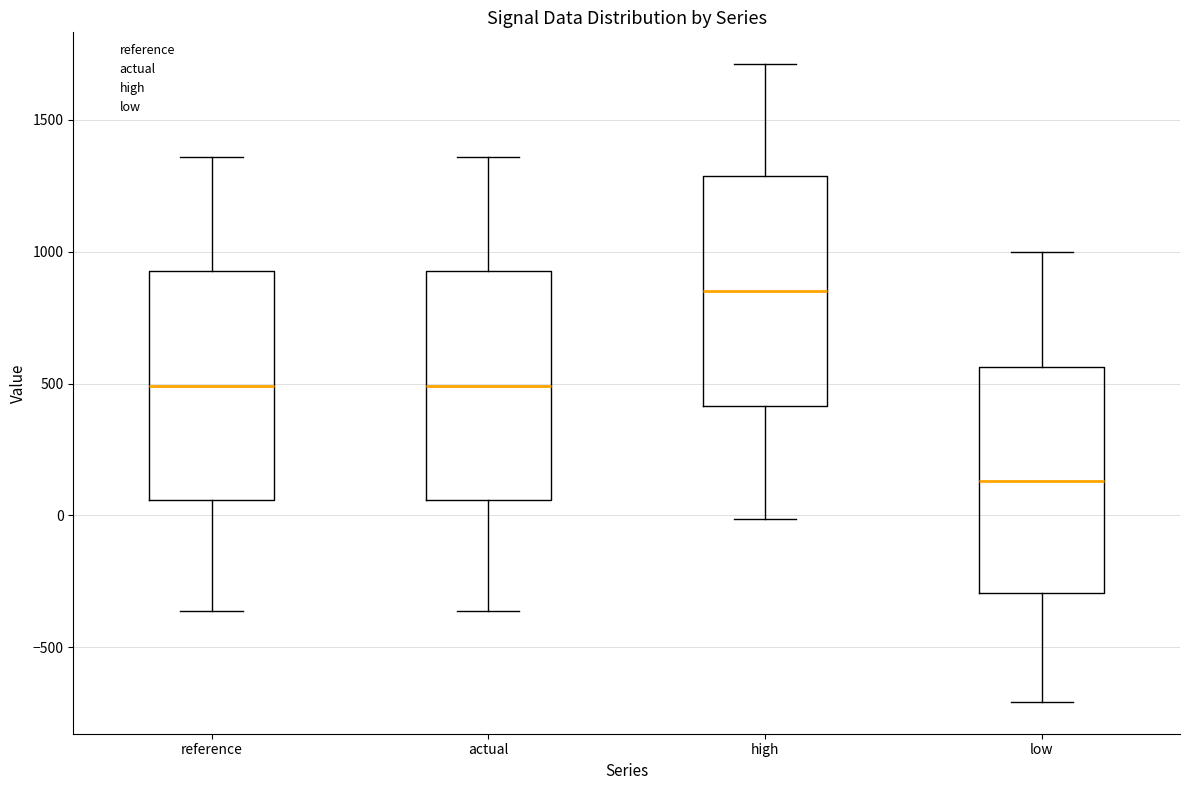

Reading left to right, read every box against the y-axis: the position of its median line, the range the box covers, and the ends of its whiskers. The values are not printed on the chart, so give them approximately, as read against the axis.

reference: median 500, box 50 to 950, whiskers -350 to 1350
actual: median 500, box 50 to 950, whiskers -350 to 1350
high: median 850, box 400 to 1300, whiskers 0 to 1700
low: median 150, box -300 to 550, whiskers -700 to 1000